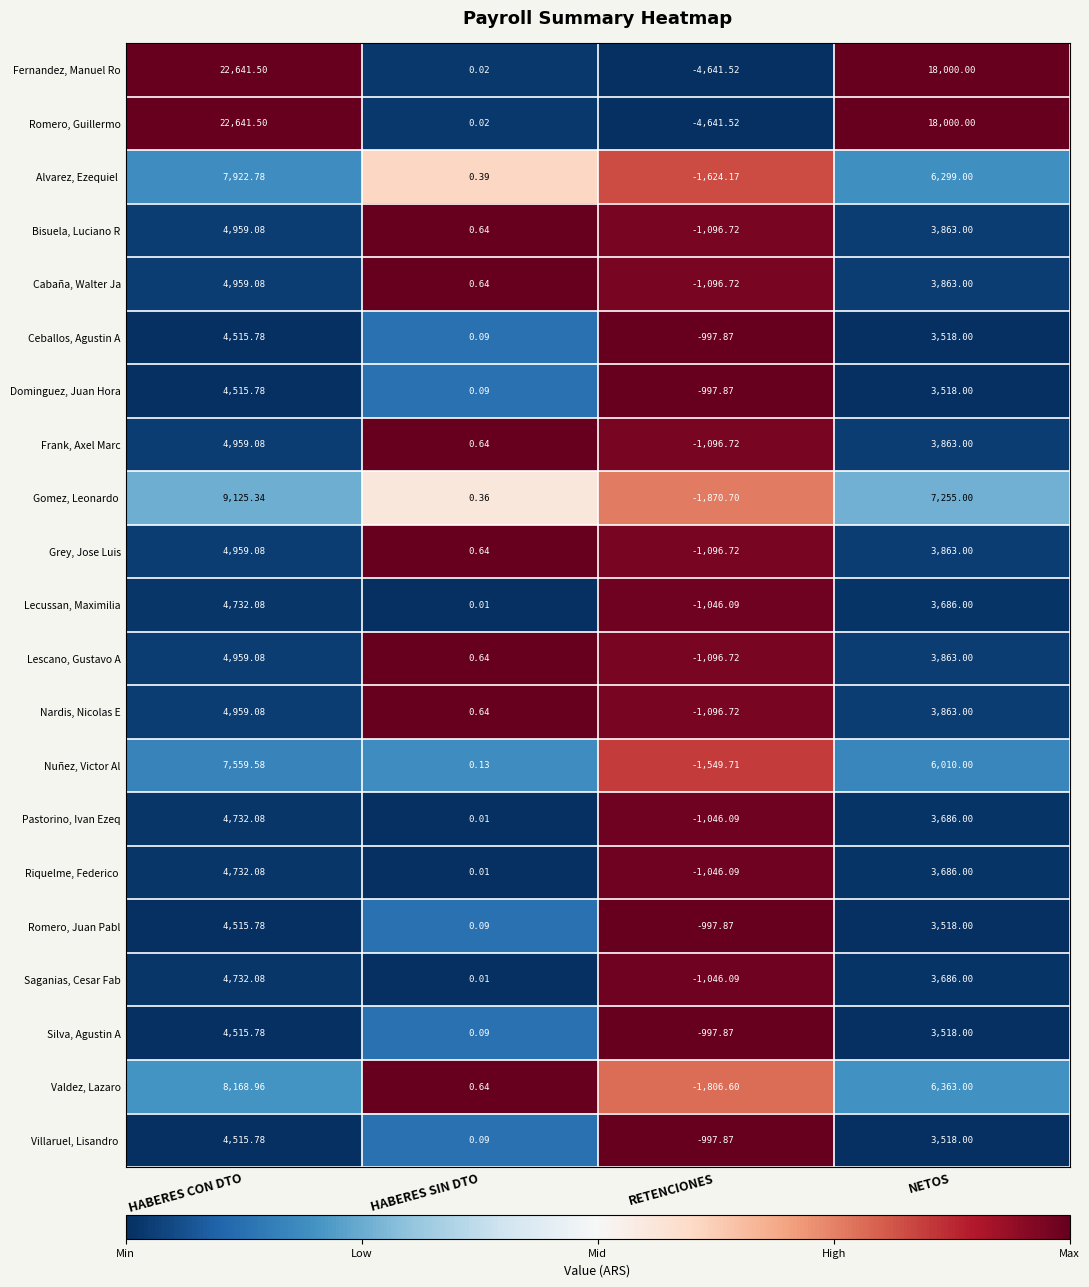

At which label is Silva, Agustin A closest to 1758?

HABERES SIN DTO